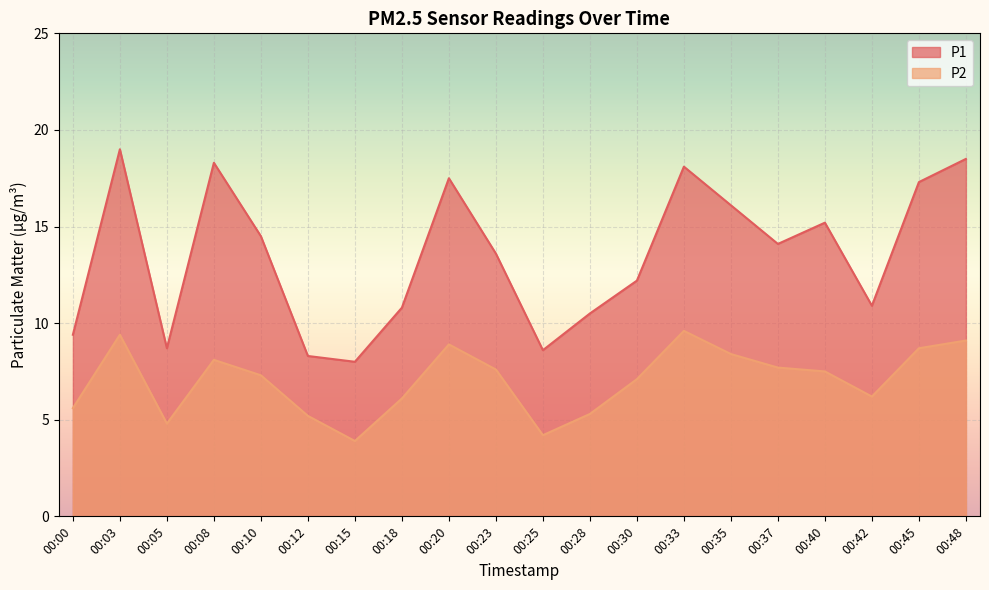

What is the sum of the P2 values at 00:35 and 00:10?

15.7